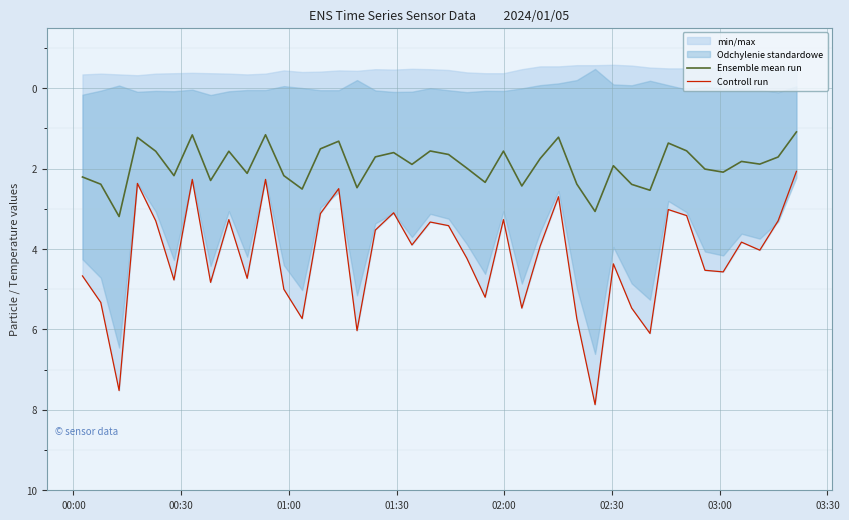

What is the highest value of the Ensemble mean run series?

3.2